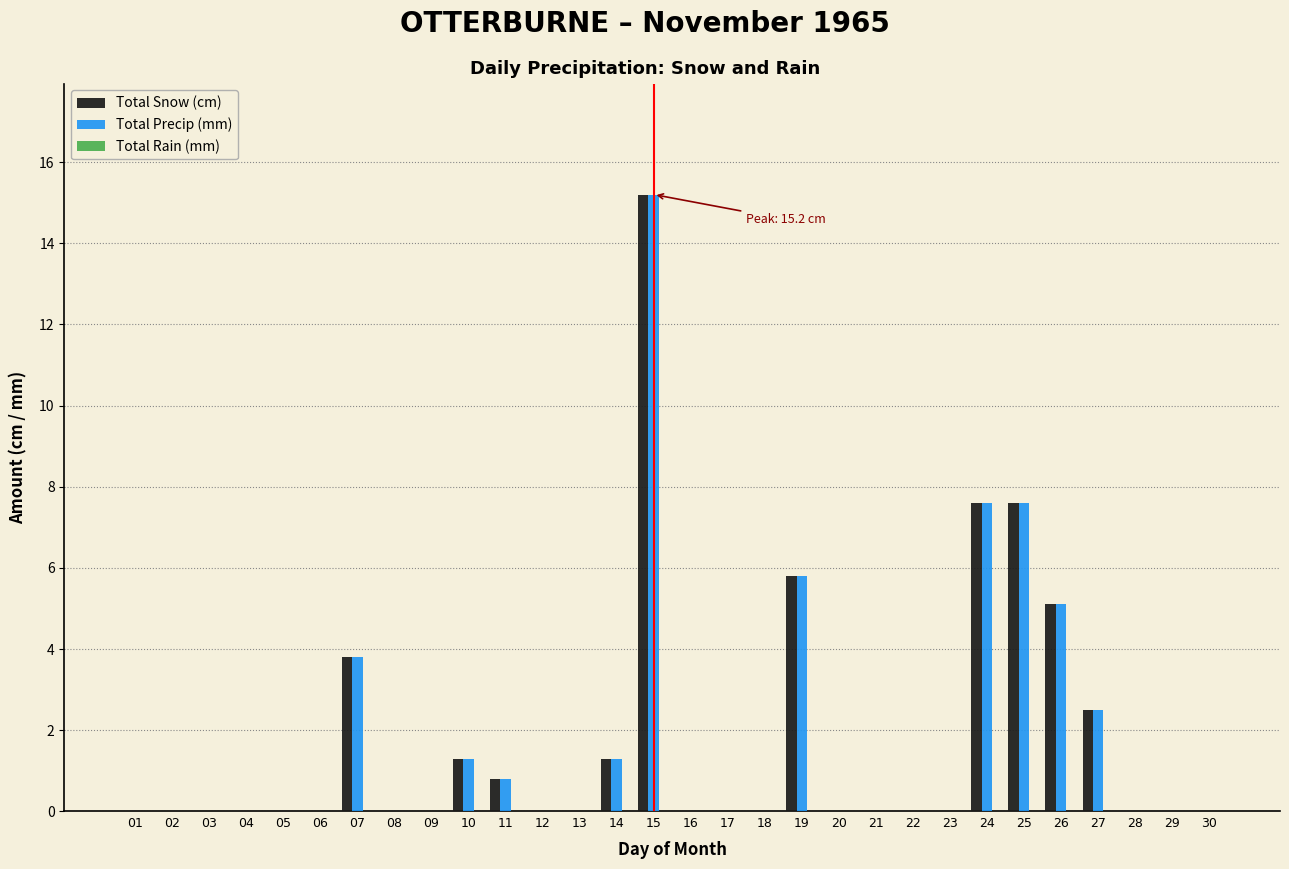

Count the number of categories in the chart.

30